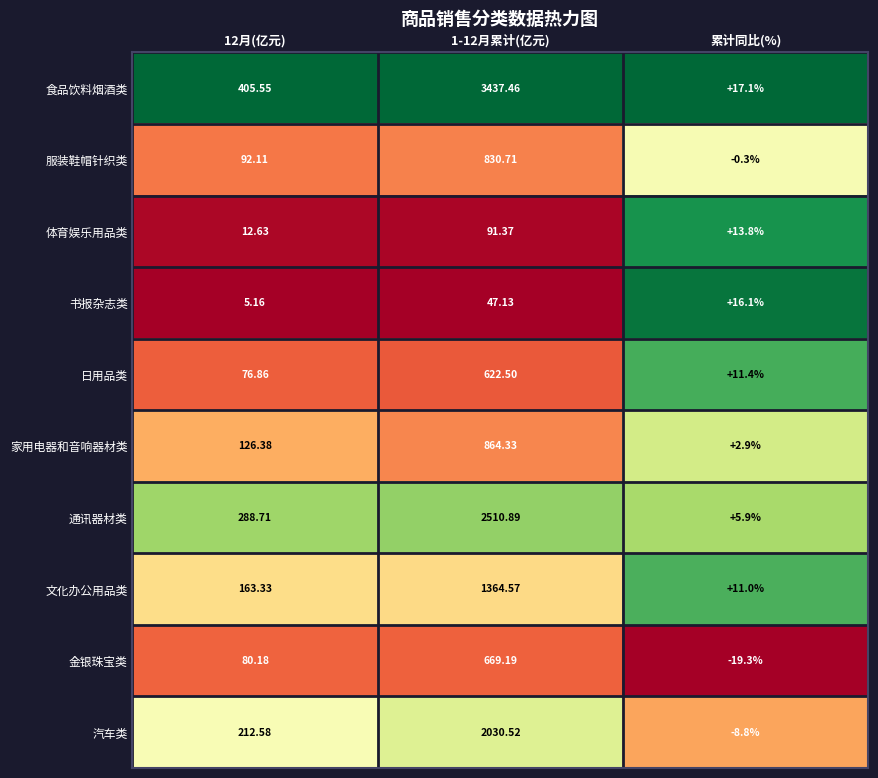

Which category has the lowest value across all series?

累计同比(%)